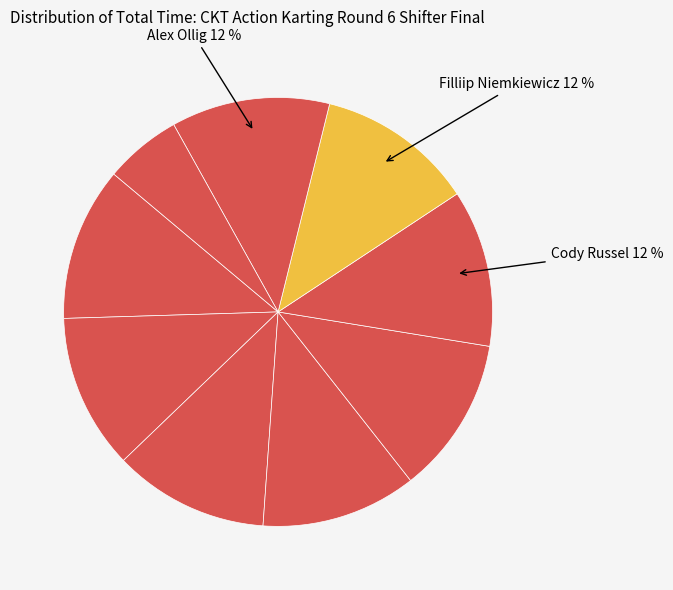

How many segments does this pie chart have?

9